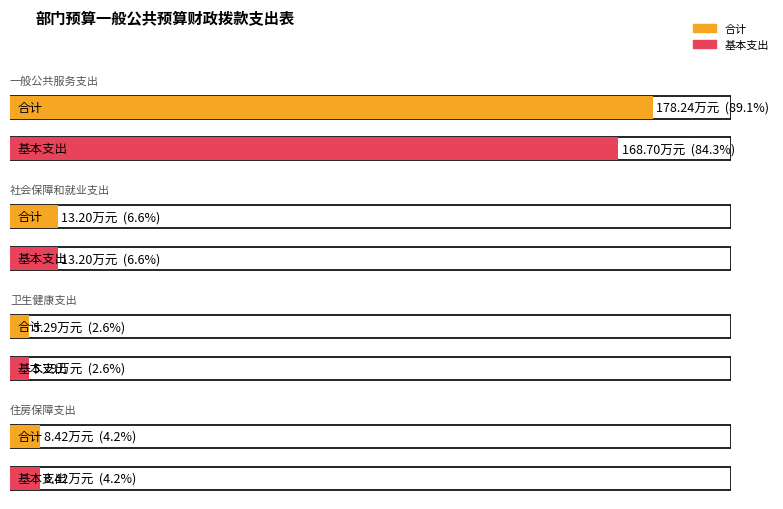

What is the total value across all series at 卫生健康支出?

10.6